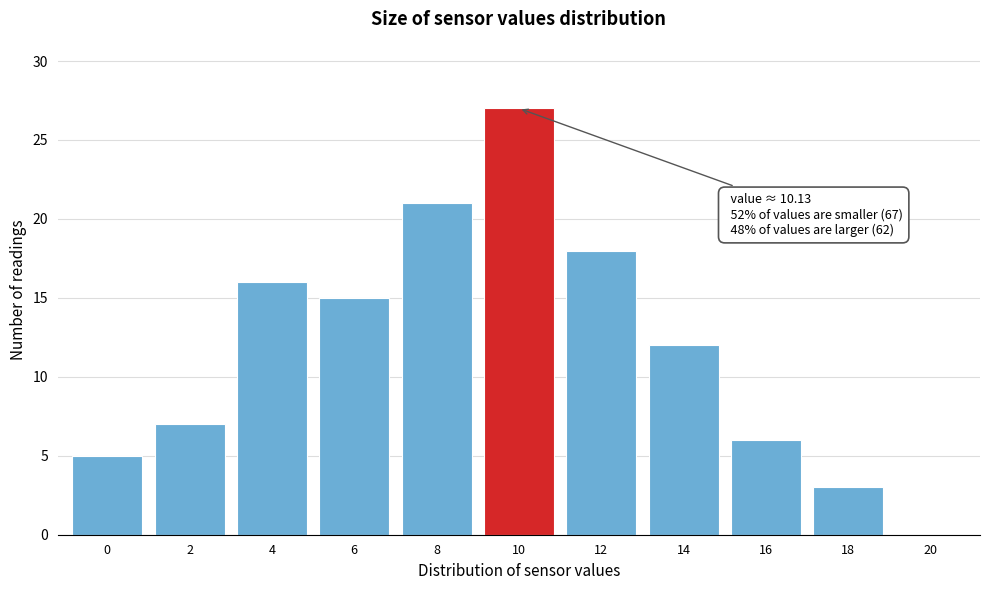

Reading left to right, extract all data points from this chart.

0=5	2=7	4=16	6=15	8=21	10=27	12=18	14=12	16=6	18=3	20=0